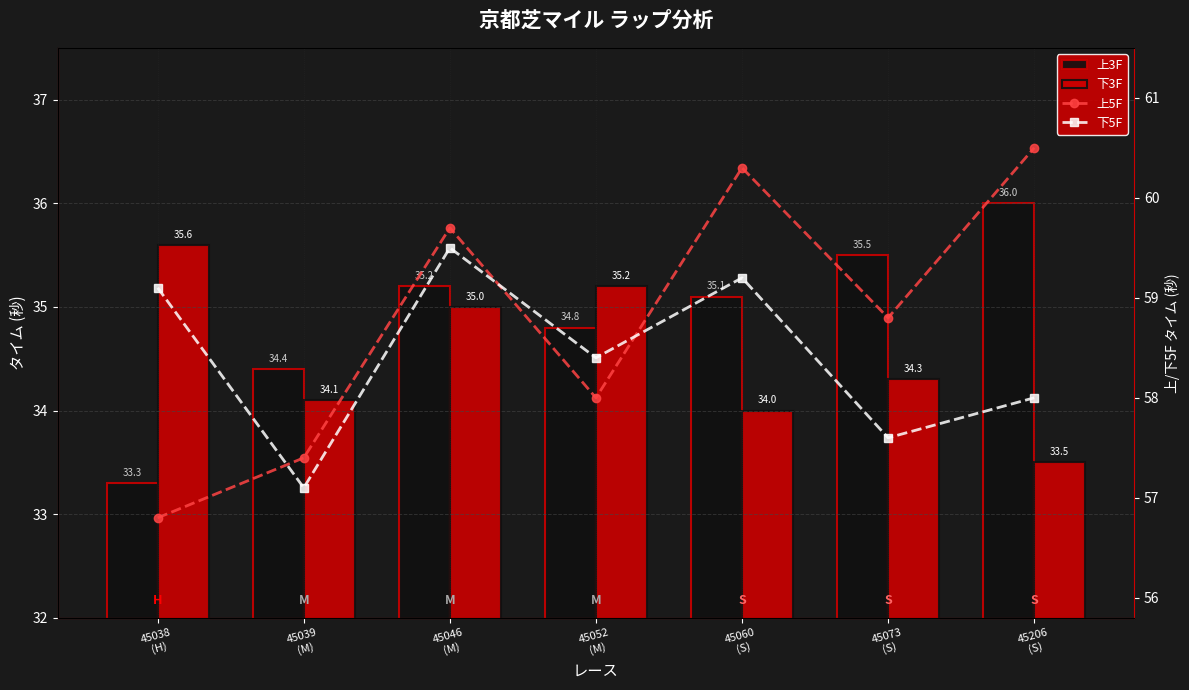

Reading left to right, list all the values displayed in this chart.

上3F: 33.3	34.4	35.2	34.8	35.1	35.5	36.0
下3F: 35.6	34.1	35.0	35.2	34.0	34.3	33.5
上5F: 56.8	57.4	59.7	58.0	60.3	58.8	60.5
下5F: 59.1	57.1	59.5	58.4	59.2	57.6	58.0